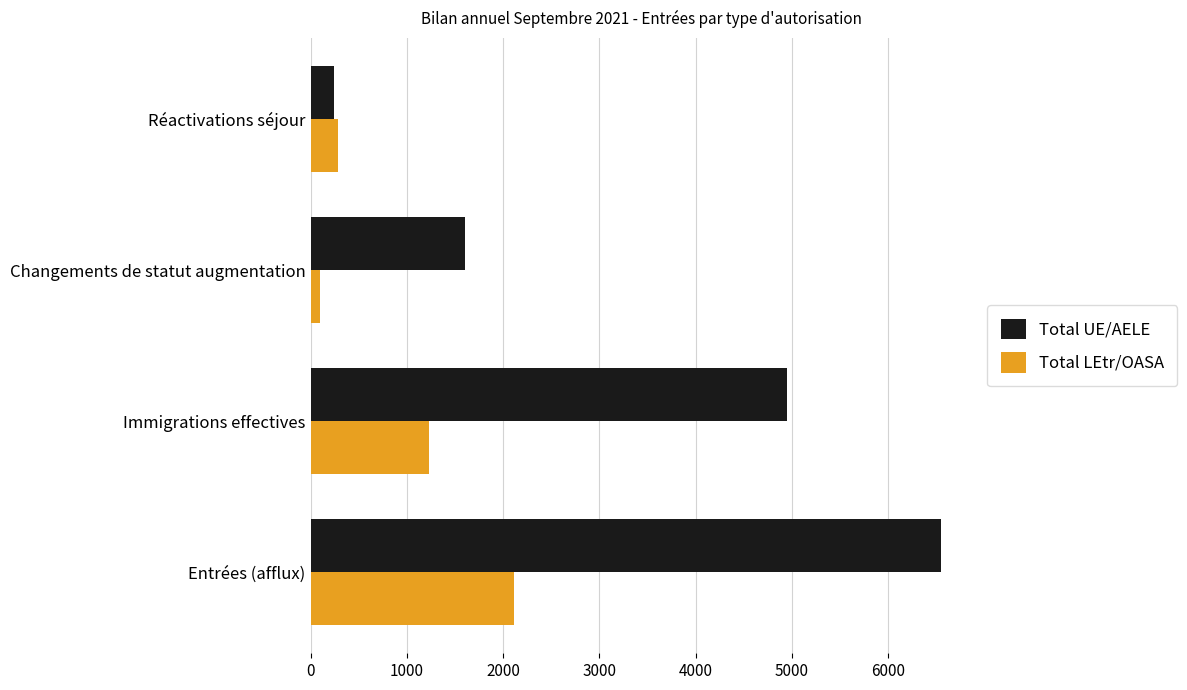

How many data points does each series have?

4